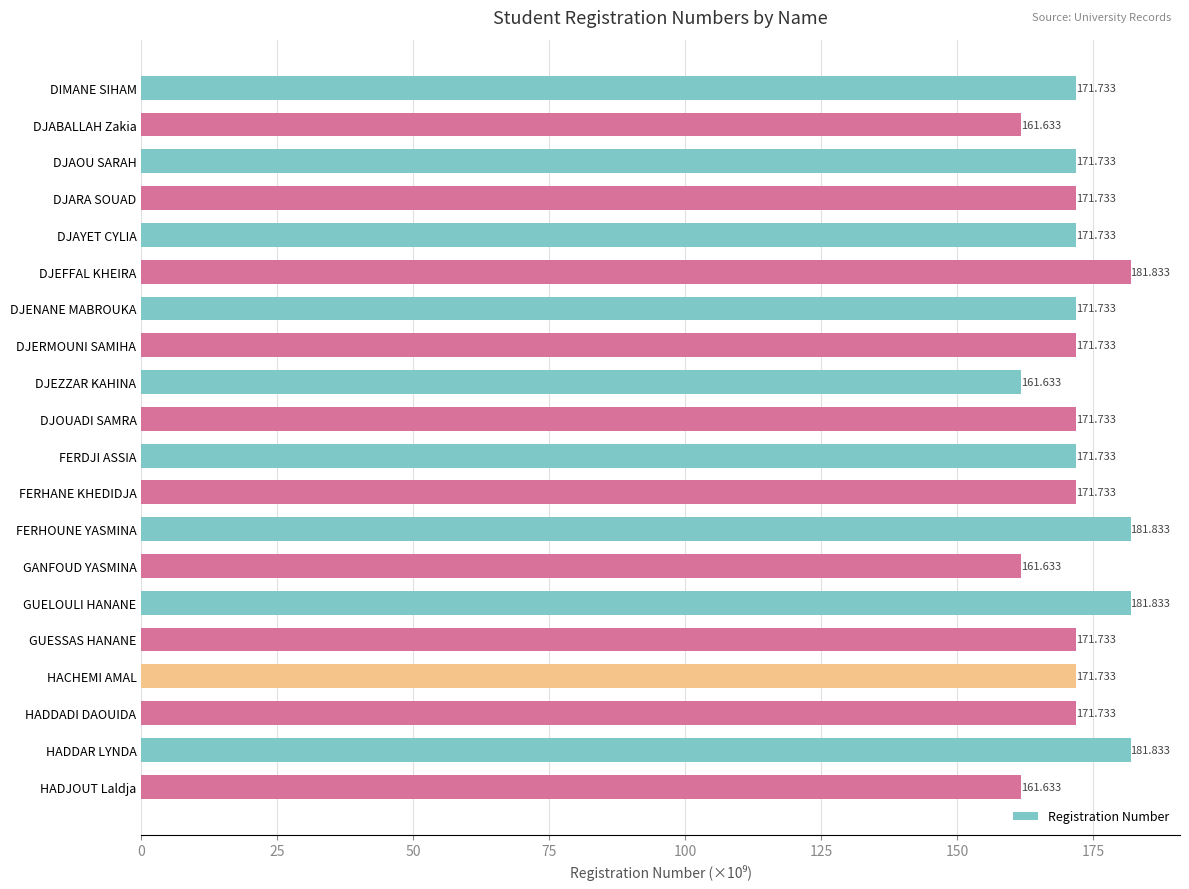

What is the label of the 7th bar from the bottom?

GANFOUD YASMINA